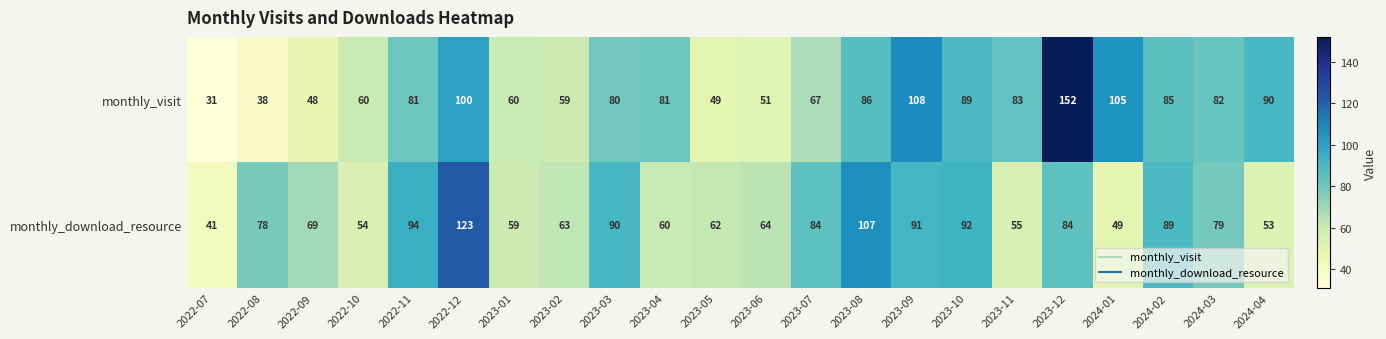

Which series has the largest total across all categories?

monthly_visit